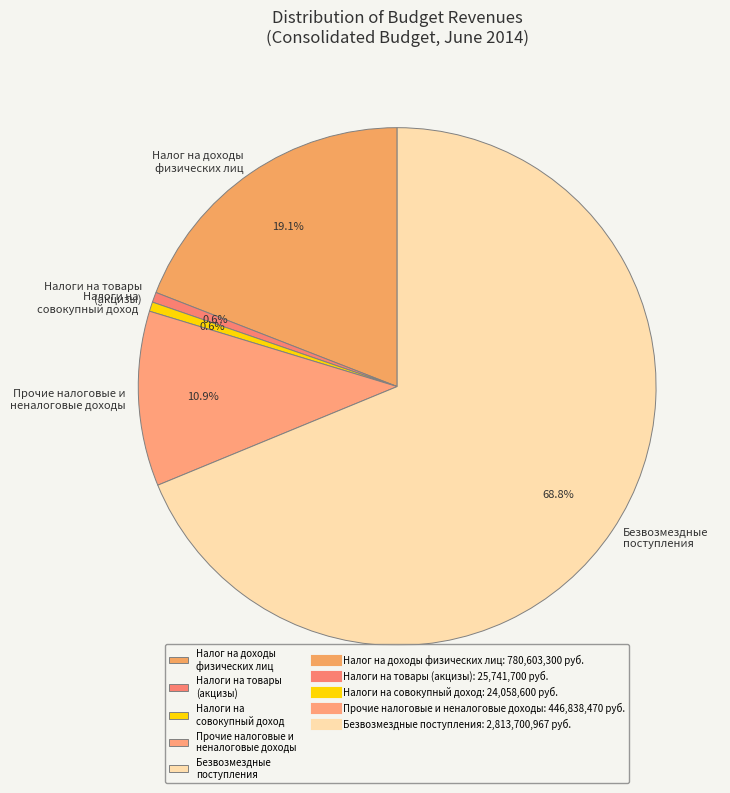

How many slices are in this pie chart?

5